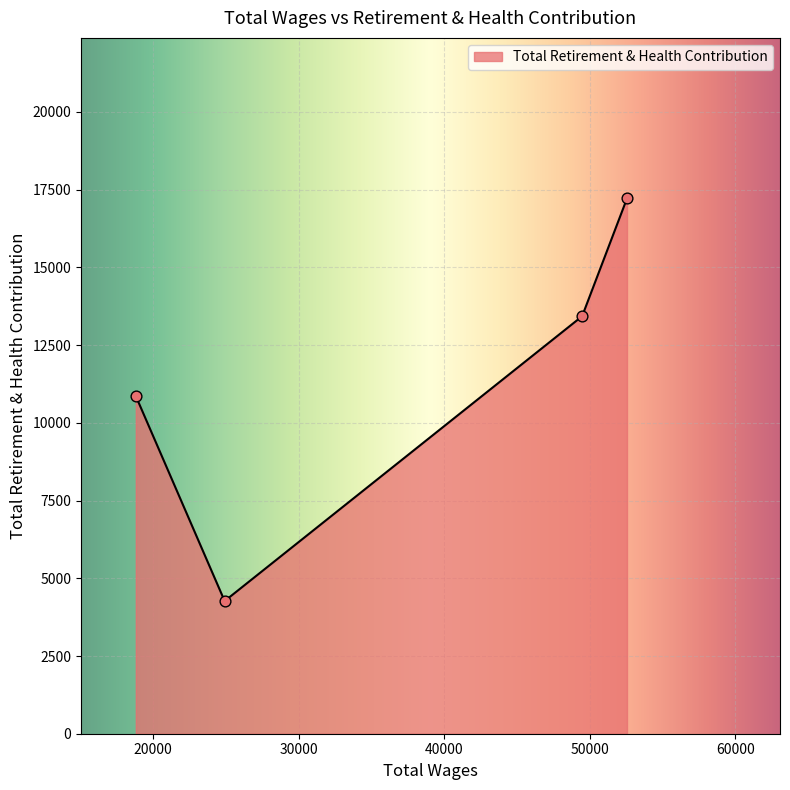

What is the smallest value displayed?

4268